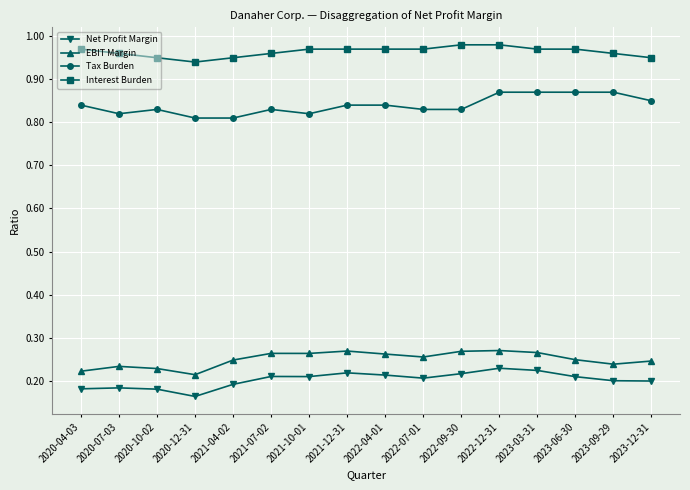

Which series has the largest total across all categories?

Interest Burden